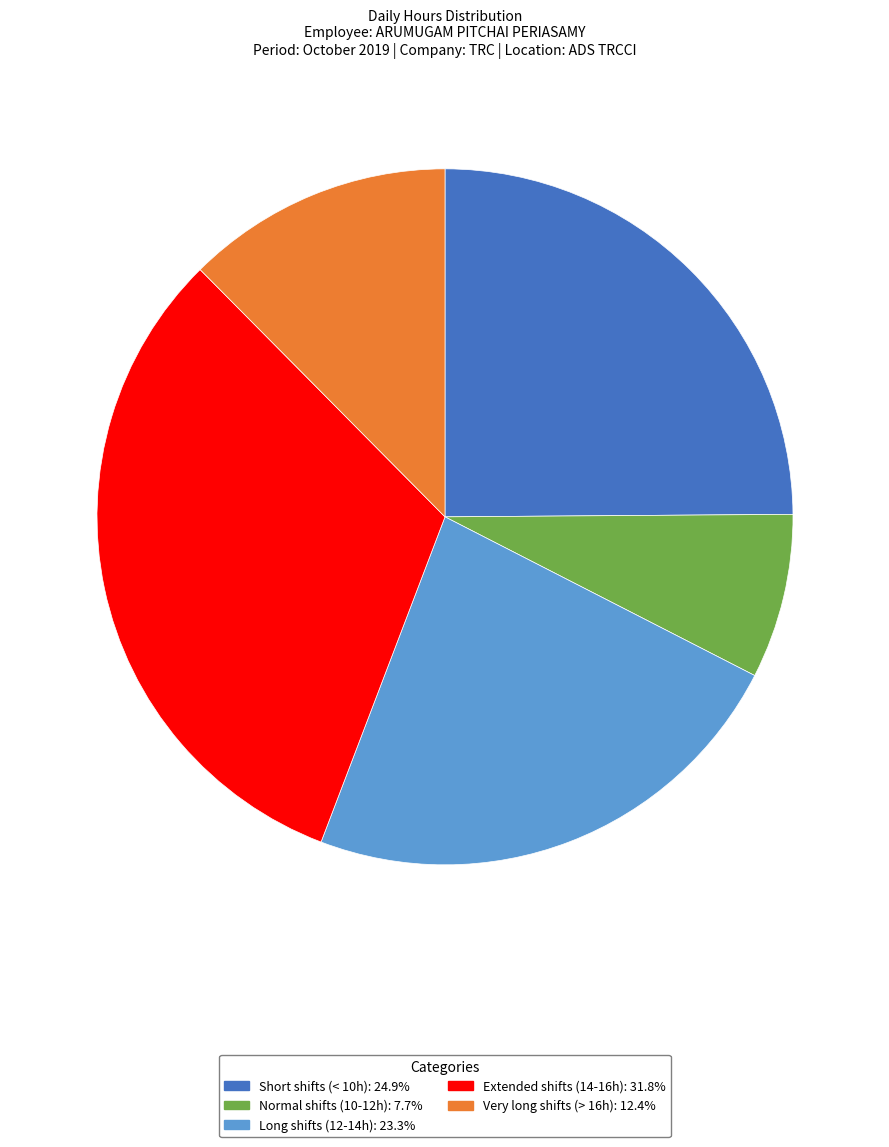

Is there any slice that represents more than half of the pie?

No